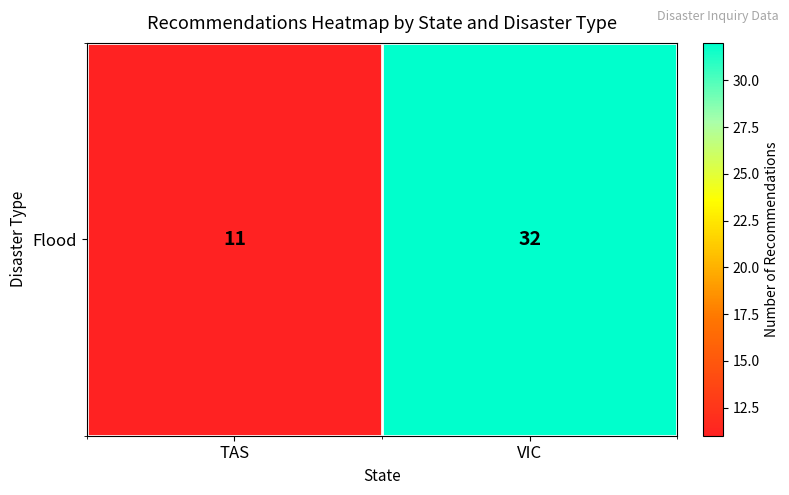

Reading right to left, extract all data points from this chart.

VIC=32	TAS=11